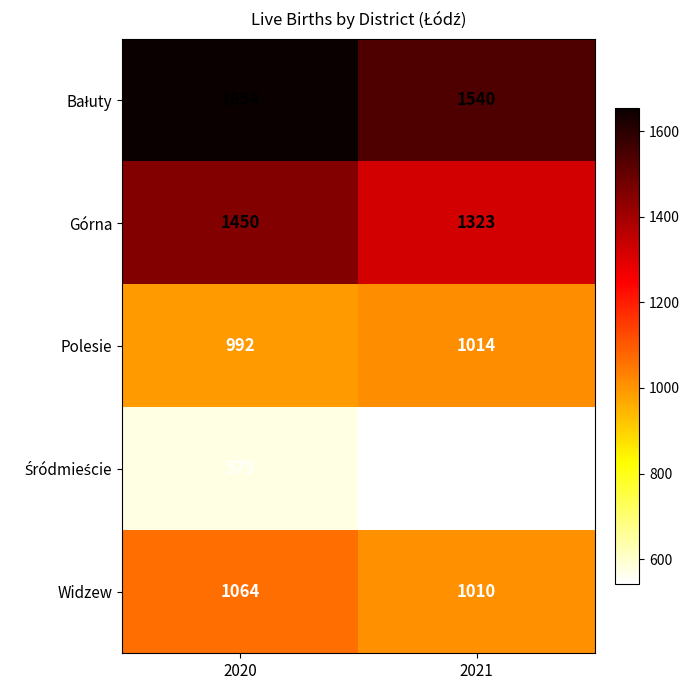

What is the smallest value displayed?

542